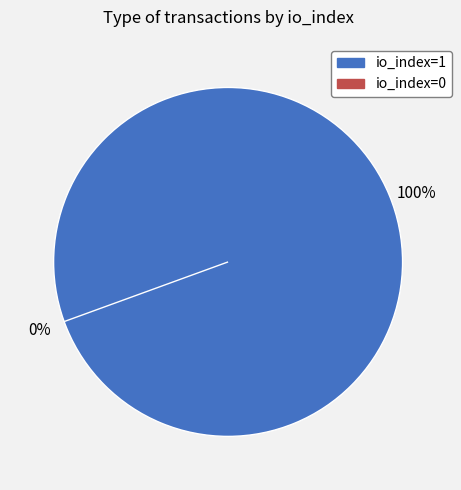

Which category accounts for the majority?

io_index=1